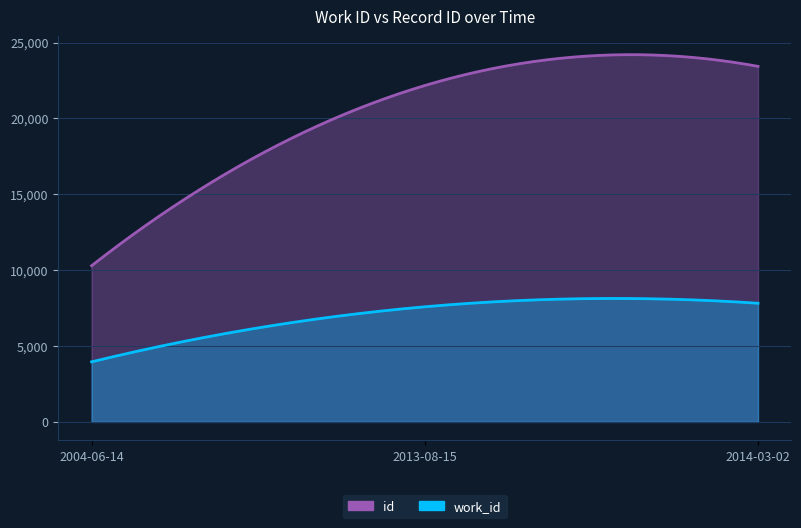

Which has a higher value, 2014-03-02 or 2004-06-14?

2014-03-02